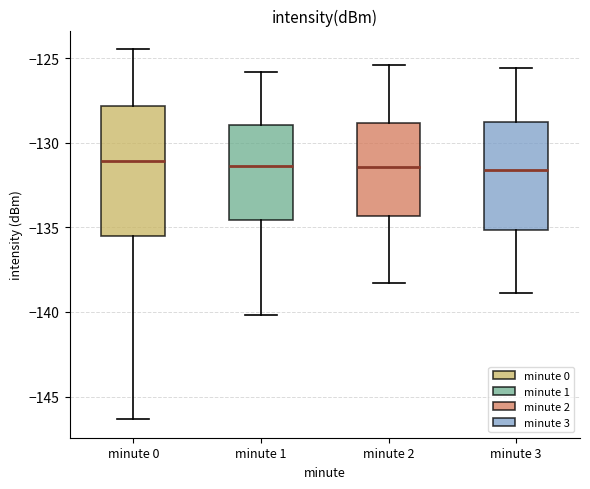

Where does the median line of the box for minute 1 sit on the y-axis? The values are not printed on the chart, so give them approximately, as read against the axis.

-131.5